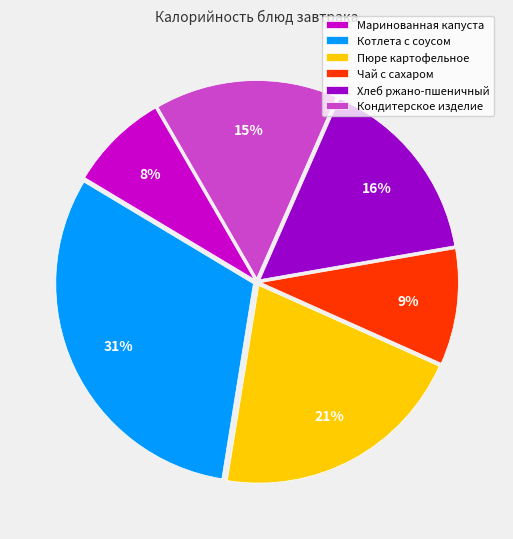

The Чай с сахаром slice represents 1% of the pie. True or false?

False